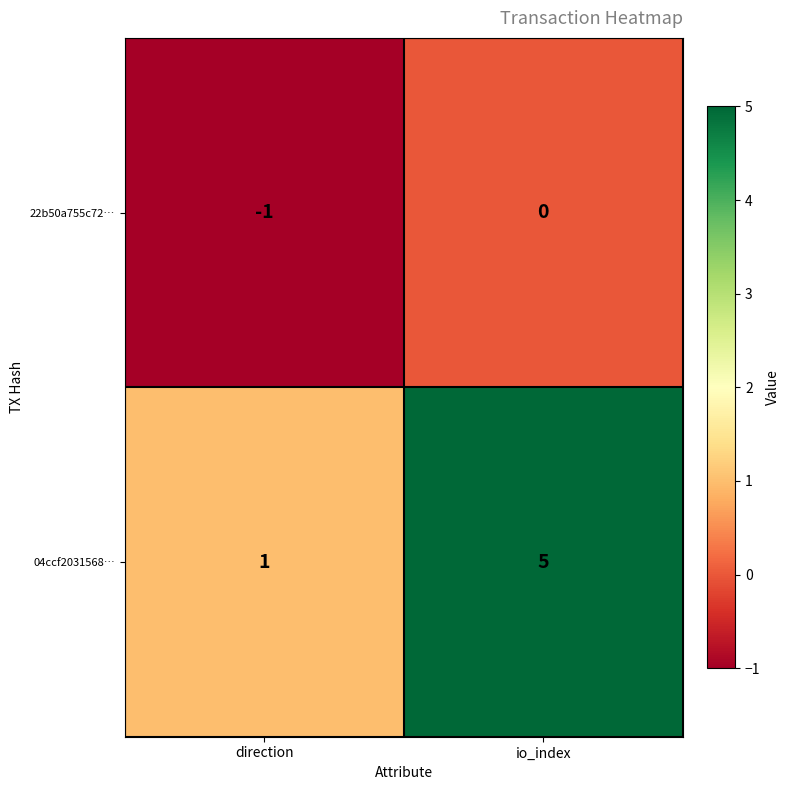

The 22b50a755c72… series shows 0 at io_index. True or false?

True